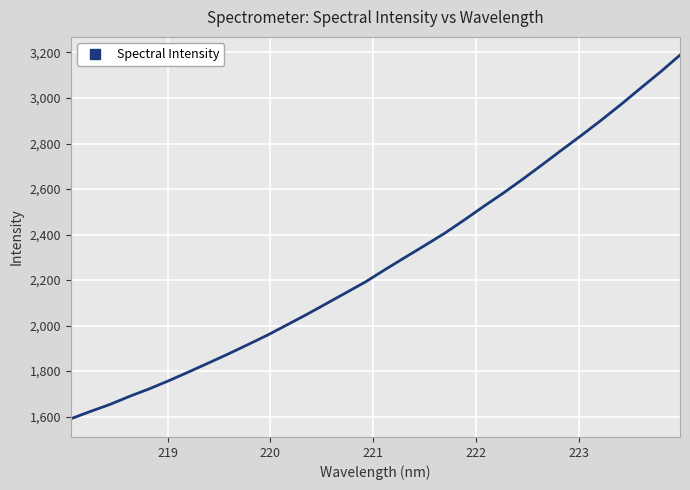

How many lines are shown in the chart?

1